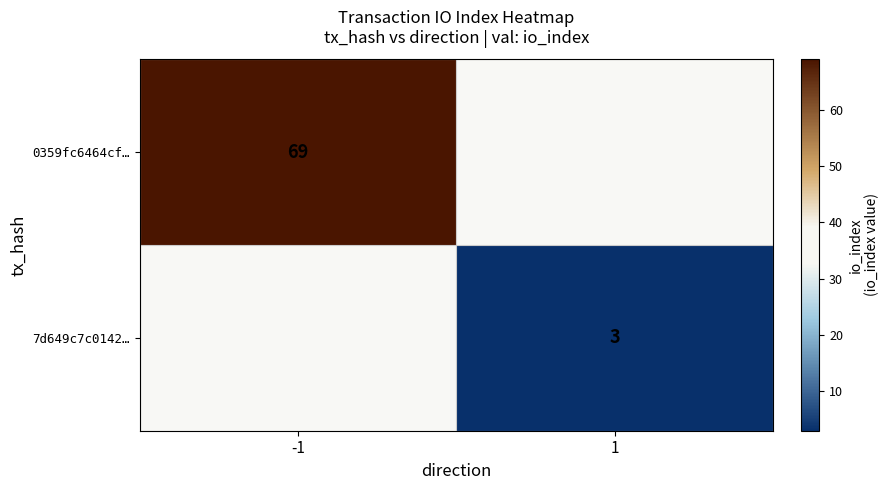

The 7d649c7c0142… series shows 3 at 1. True or false?

True